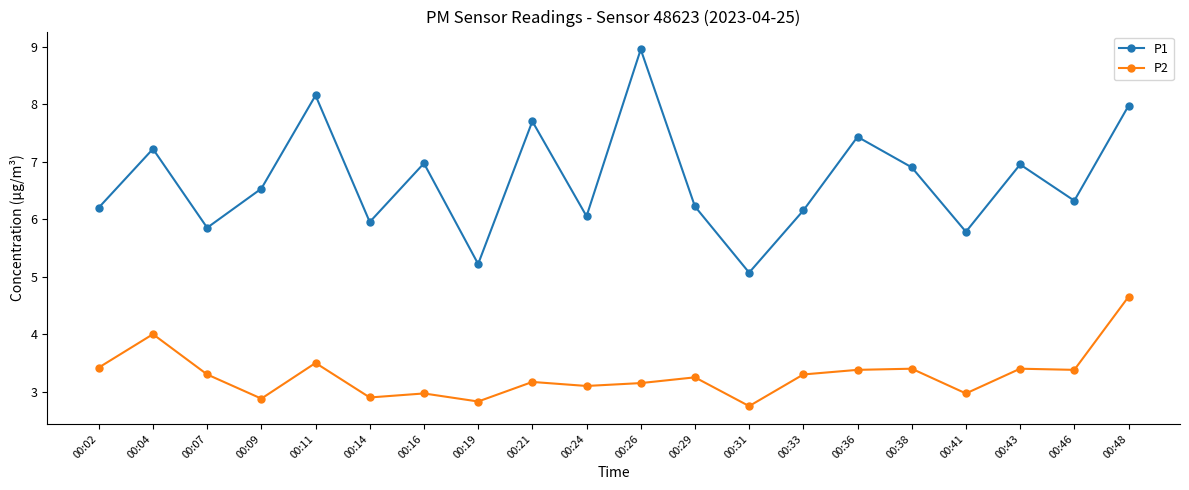

What are all the series names shown in the legend?

P1, P2